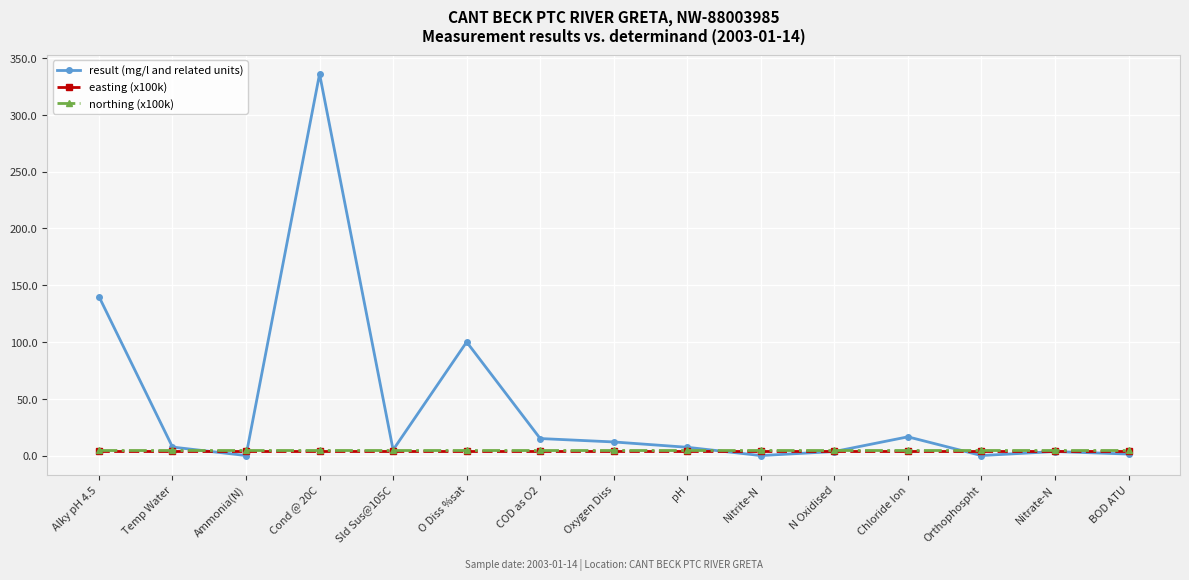

At which category is the sum across all series the highest?

Cond @ 20C